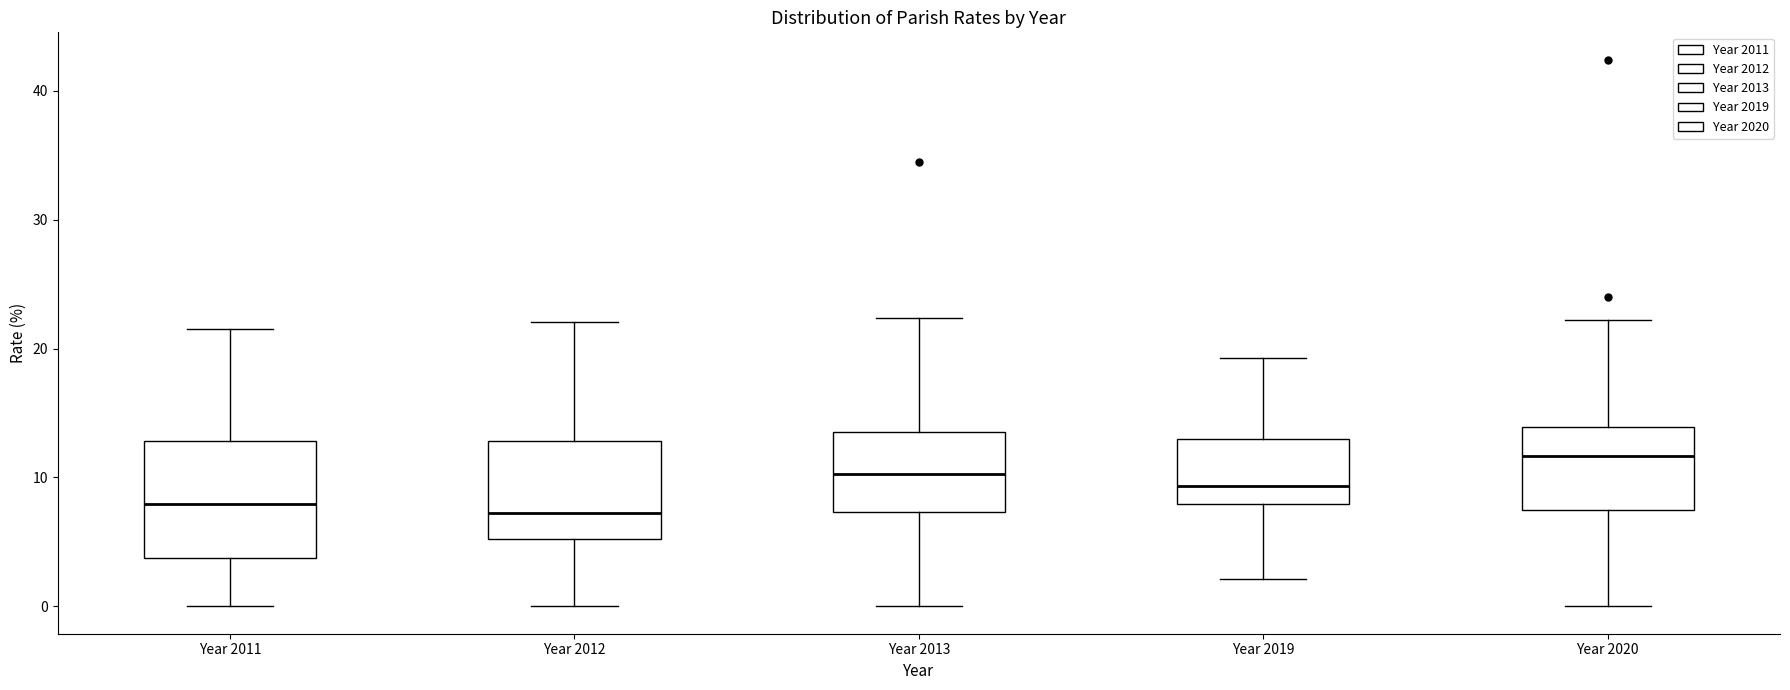

Reading left to right, transcribe this box plot: for each box, give where its median line is, the range the box spans, and where its two whiskers end, as read against the y-axis. The values are not printed on the chart, so give them approximately, as read against the axis.

Year 2011: median 8, box 4 to 13, whiskers 0 to 22
Year 2012: median 7, box 5 to 13, whiskers 0 to 22
Year 2013: median 10, box 7 to 14, whiskers 0 to 22
Year 2019: median 9, box 8 to 13, whiskers 2 to 19
Year 2020: median 12, box 7 to 14, whiskers 0 to 22